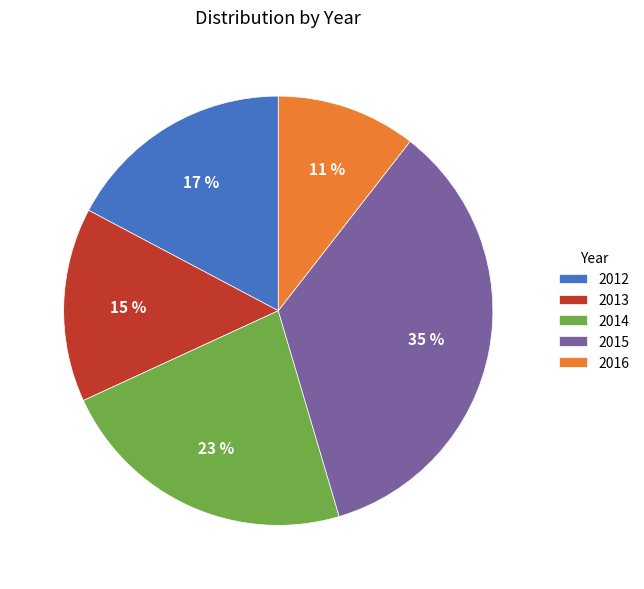

Rank the categories by value from lowest to highest.

2016, 2013, 2012, 2014, 2015